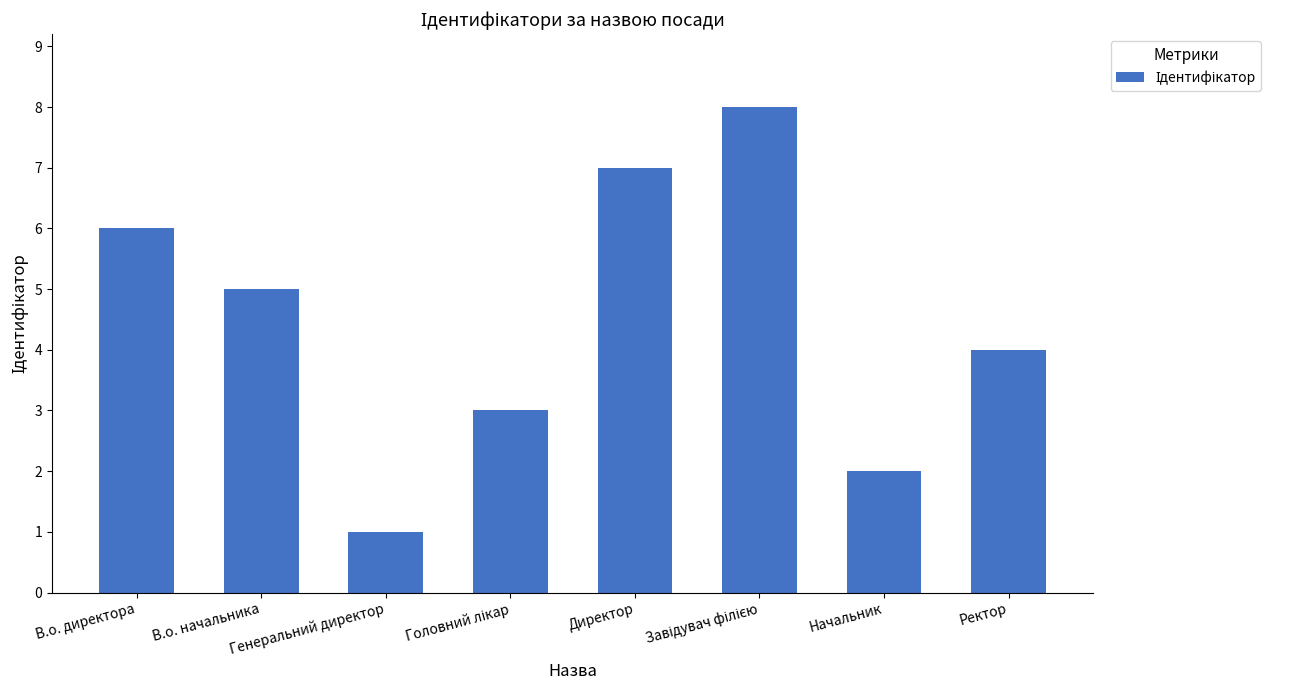

True or false: the data shows 9 at В.о. директора.

False